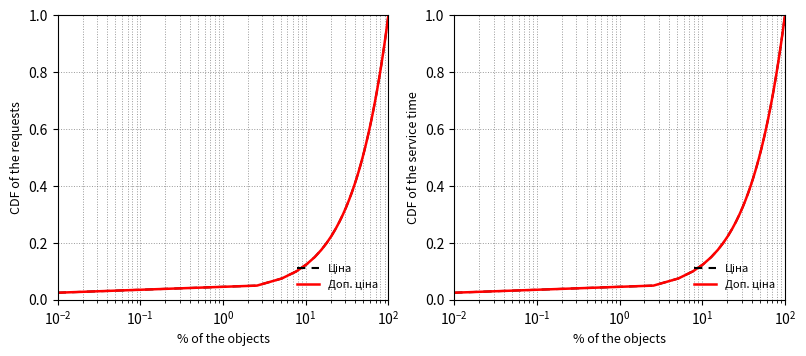

What is the difference between the maximum and second lowest values in the Доп. ціна series?

0.9